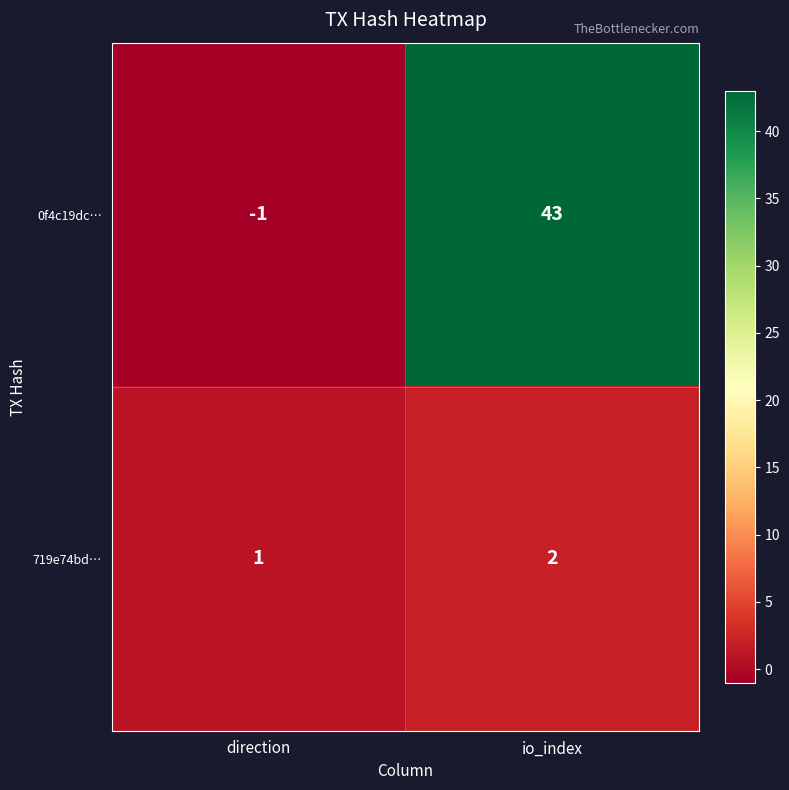

What is the spread (max minus min) of values at direction?

2